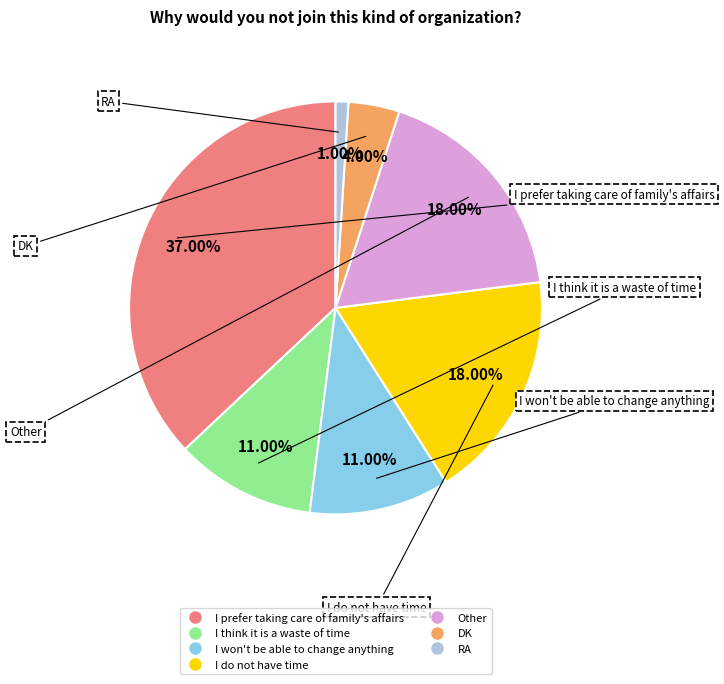

How many slices are in this pie chart?

7